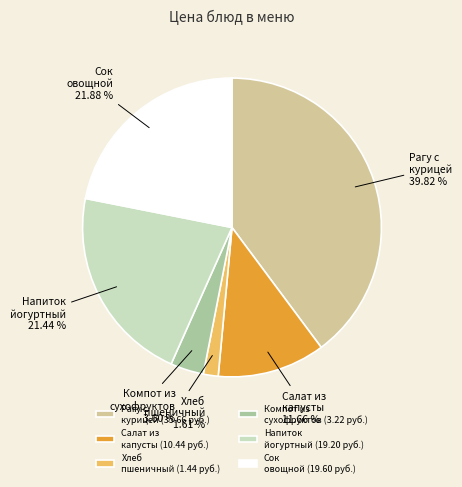

Does Салат из капусты represent more than half of the total?

No